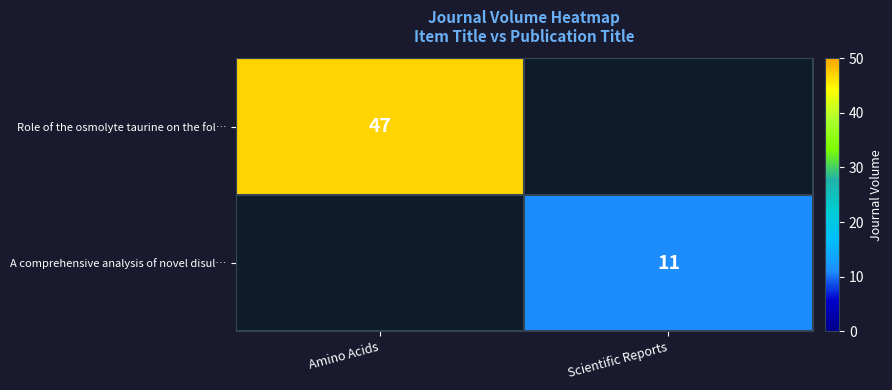

The A comprehensive analysis of novel disul… series shows 5 at Scientific Reports. True or false?

False